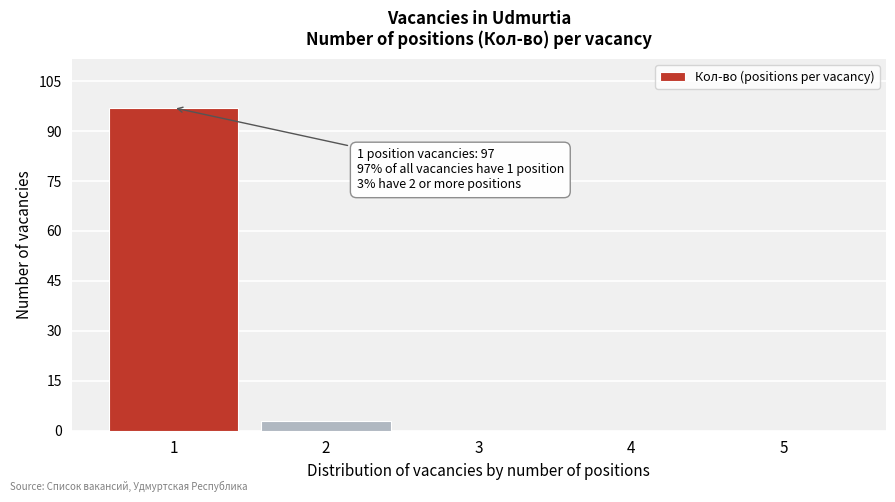

Reading left to right, list all the values displayed in this chart.

1=97	2=3	3=0	4=0	5=0